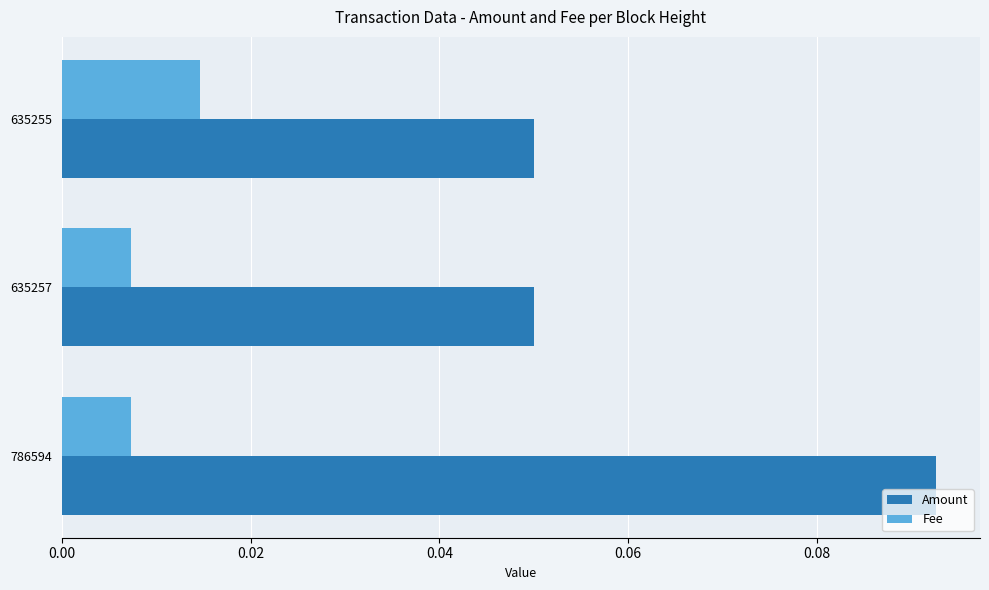

At which label does Amount reach its peak?

786594